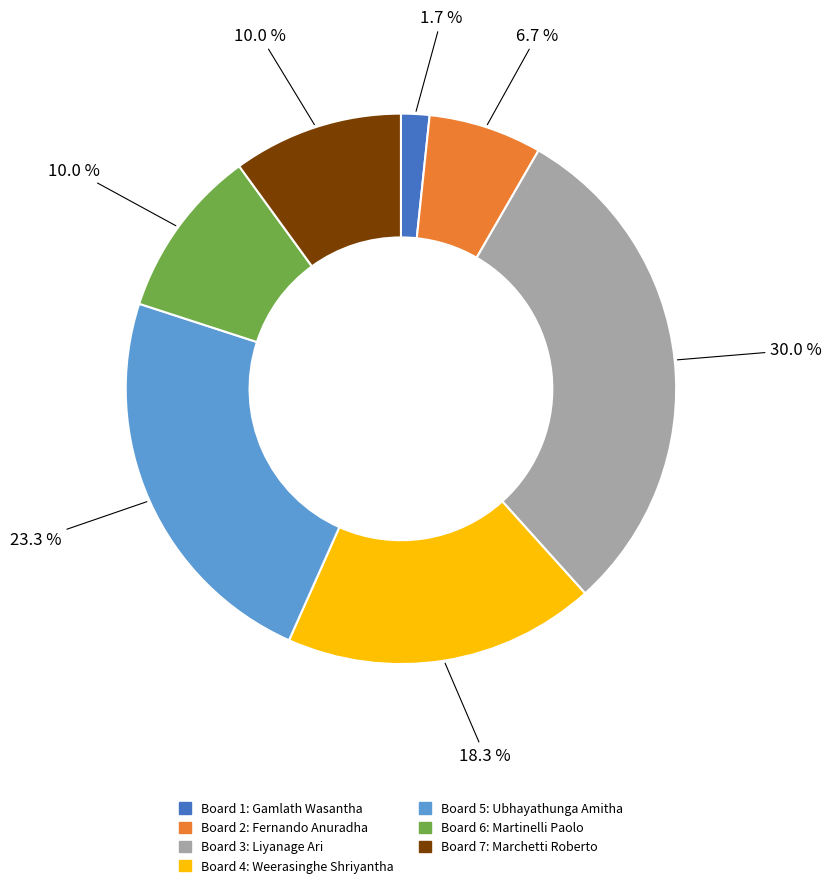

Is there any slice that represents more than half of the pie?

No